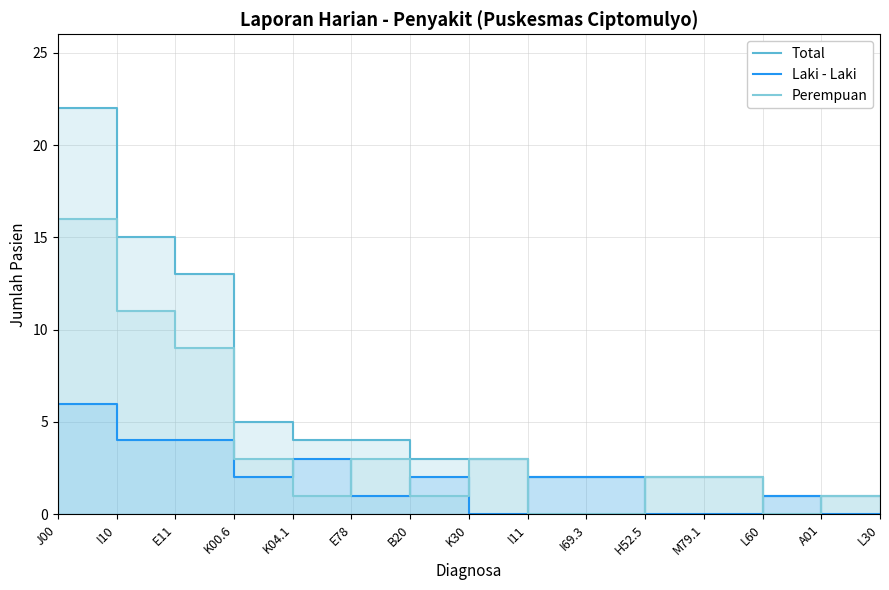

Which series has the largest total across all categories?

Total